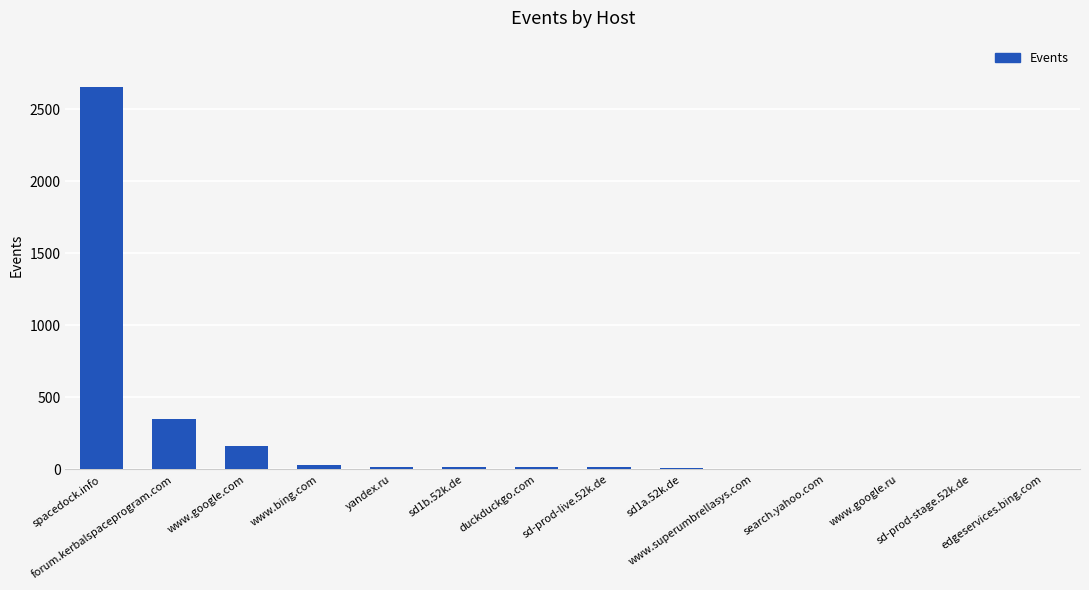

Which has a higher value, spacedock.info or duckduckgo.com?

spacedock.info